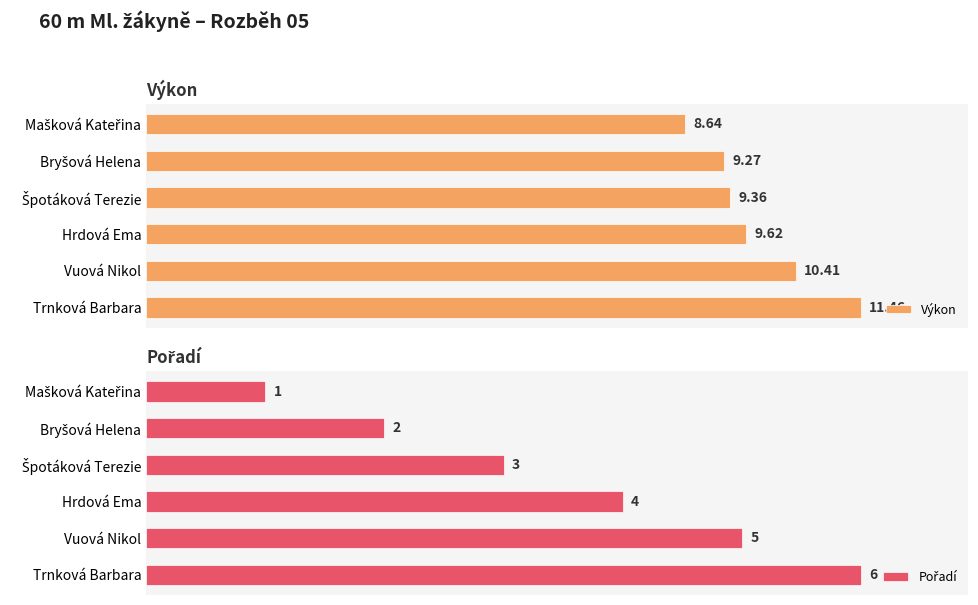

What is the lowest value of the Výkon series?

8.6